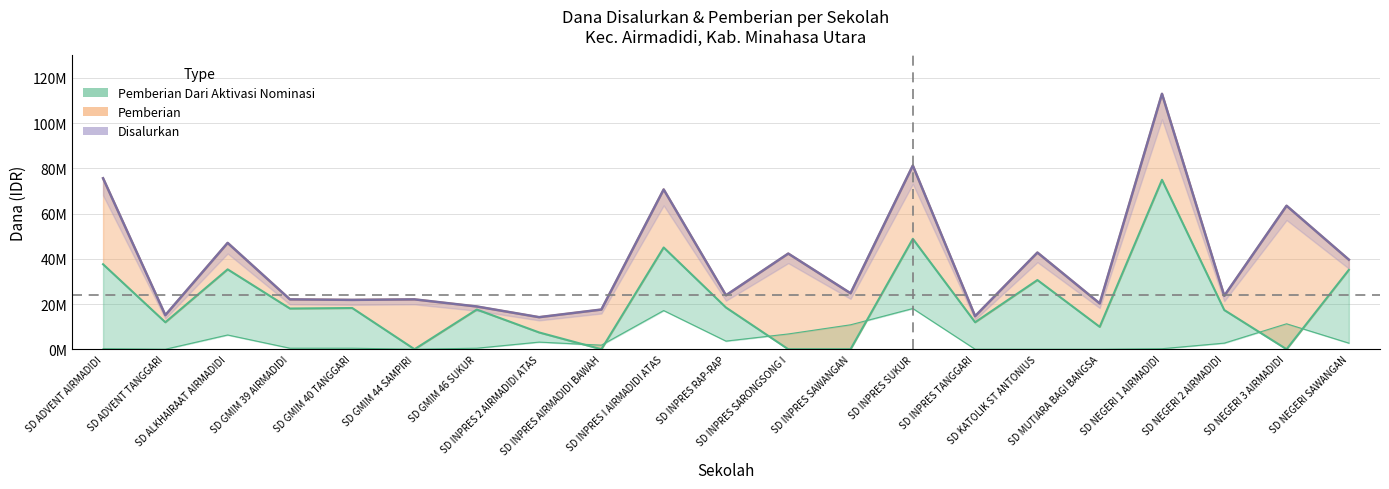

Which category has the lowest value across all series?

SD GMIM 44 SAMPIRI